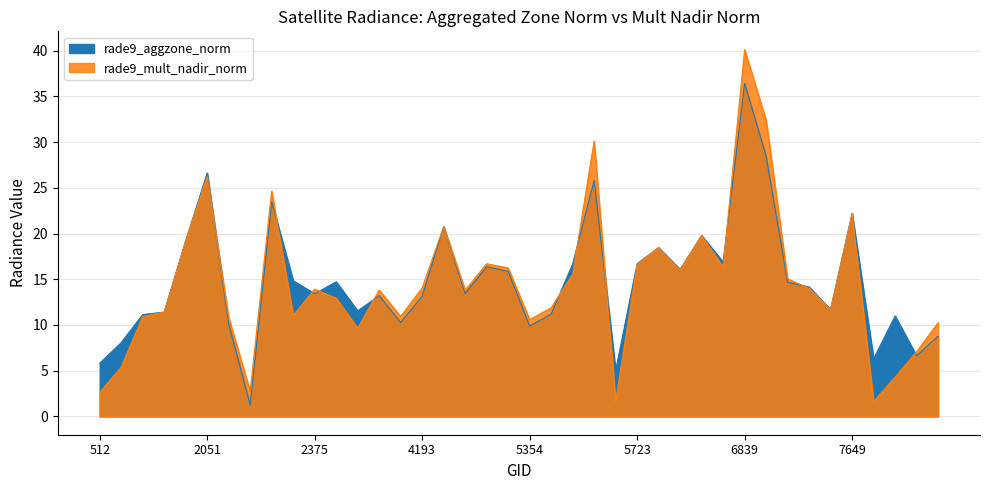

Reading left to right, list all the values displayed in this chart.

rade9_aggzone_norm: 5.8	8.1	11.1	11.4	19.2	26.6	10.1	1.3	23.4	14.8	13.4	14.7	11.5	13.2	10.3	13.1	20.8	13.4	16.4	15.9	9.9	11.2	16.7	25.8	5.0	16.7	18.5	16.1	19.8	16.9	36.4	28.5	14.7	14.1	11.7	22.2	6.3	11.0	6.6	8.8
rade9_mult_nadir_norm: 2.6	5.4	10.9	11.4	19.2	26.2	10.8	2.8	24.6	11.0	13.9	12.9	9.6	13.8	10.9	14.0	20.8	13.8	16.7	16.2	10.6	11.9	15.5	30.1	1.6	16.6	18.5	16.0	19.8	16.3	40.1	32.4	15.0	14.0	11.7	22.2	1.6	4.3	7.1	10.3